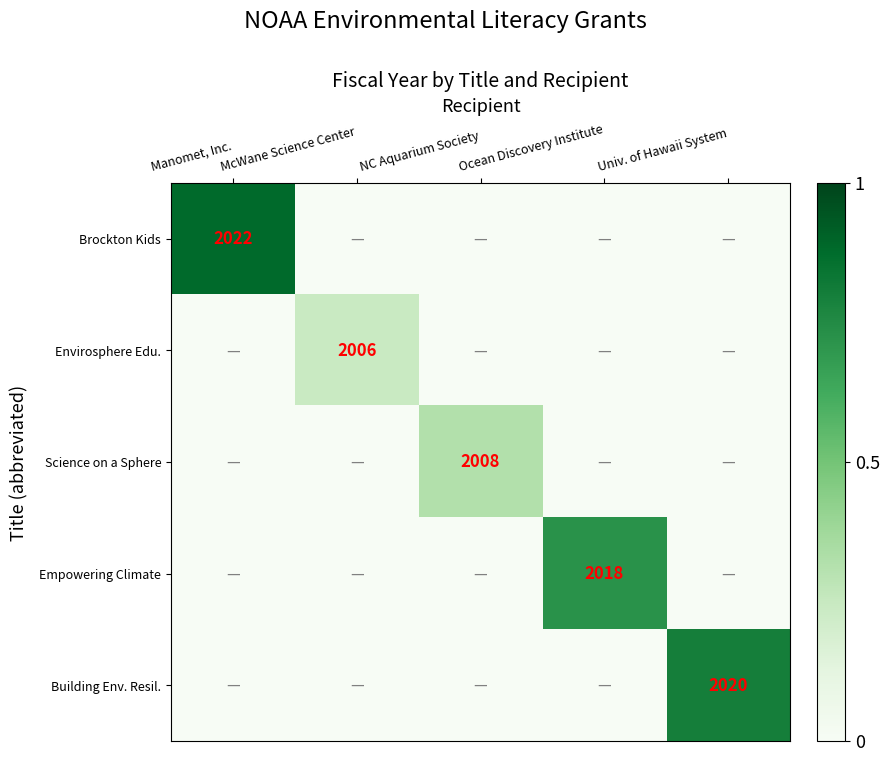

True or false: Brockton Kids has a value of 3230 at Manomet, Inc..

False